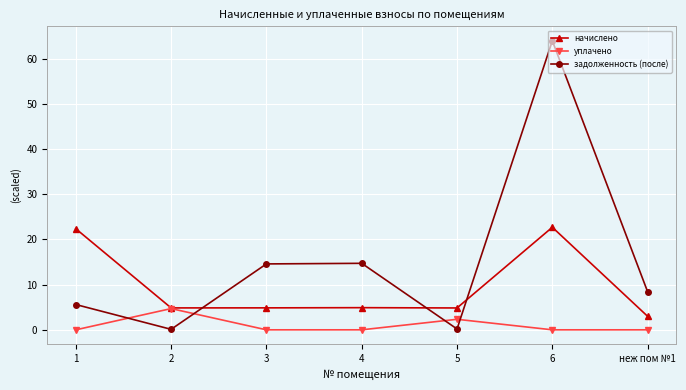

In задолженность (после), how many points are lower than both neighbors (excluding endpoints)?

2